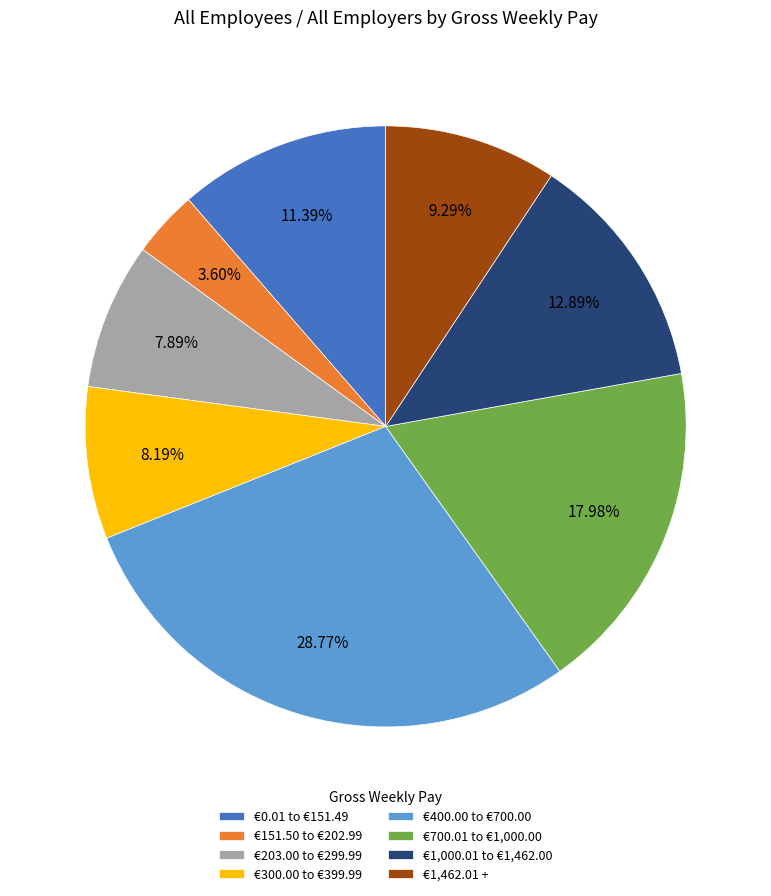

What percentage is the €151.50 to €202.99 slice, to the nearest percent?

4%